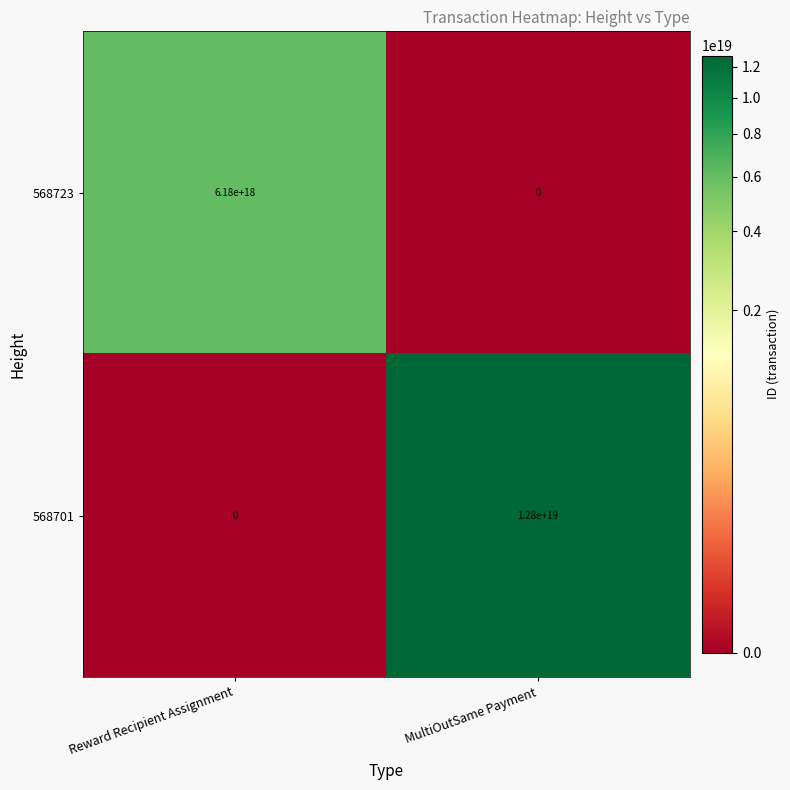

At which category is the sum across all series the highest?

MultiOutSame Payment